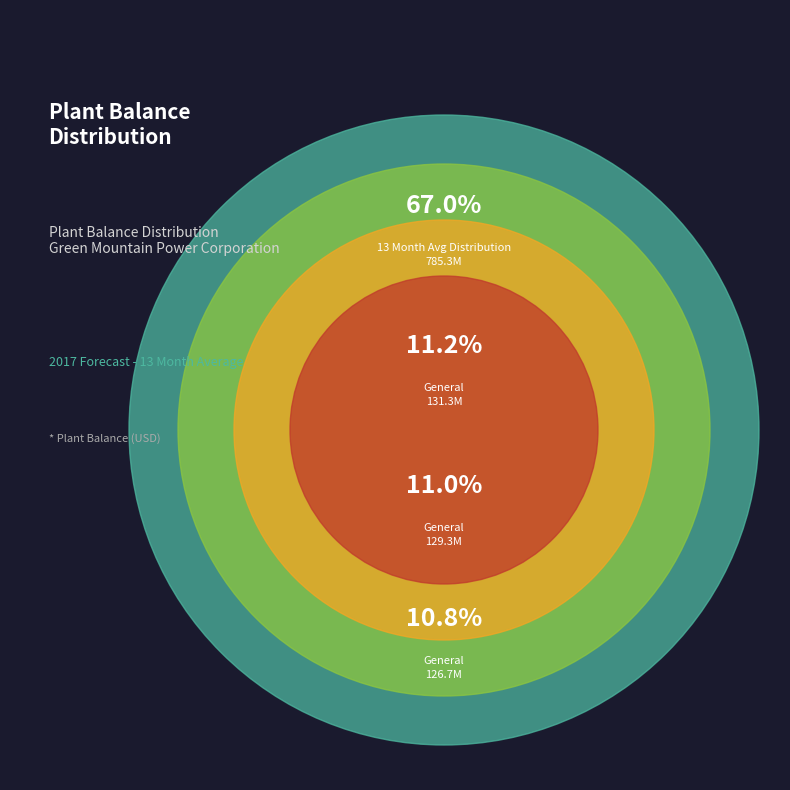

Combined, what portion of the pie is General (April) and General (February)?

22.2%